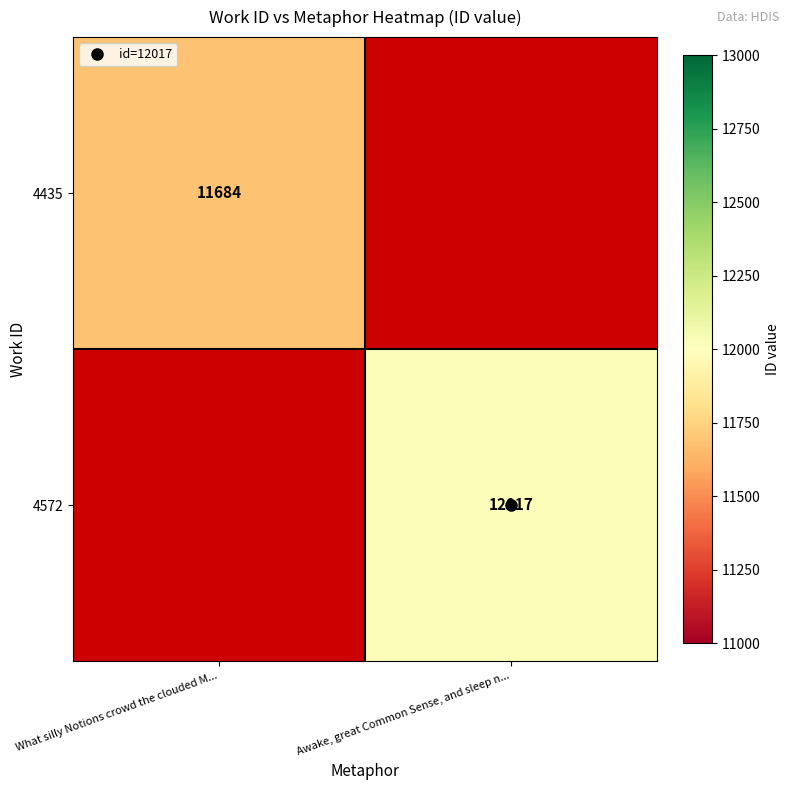

What is the greatest value displayed?

12017.0